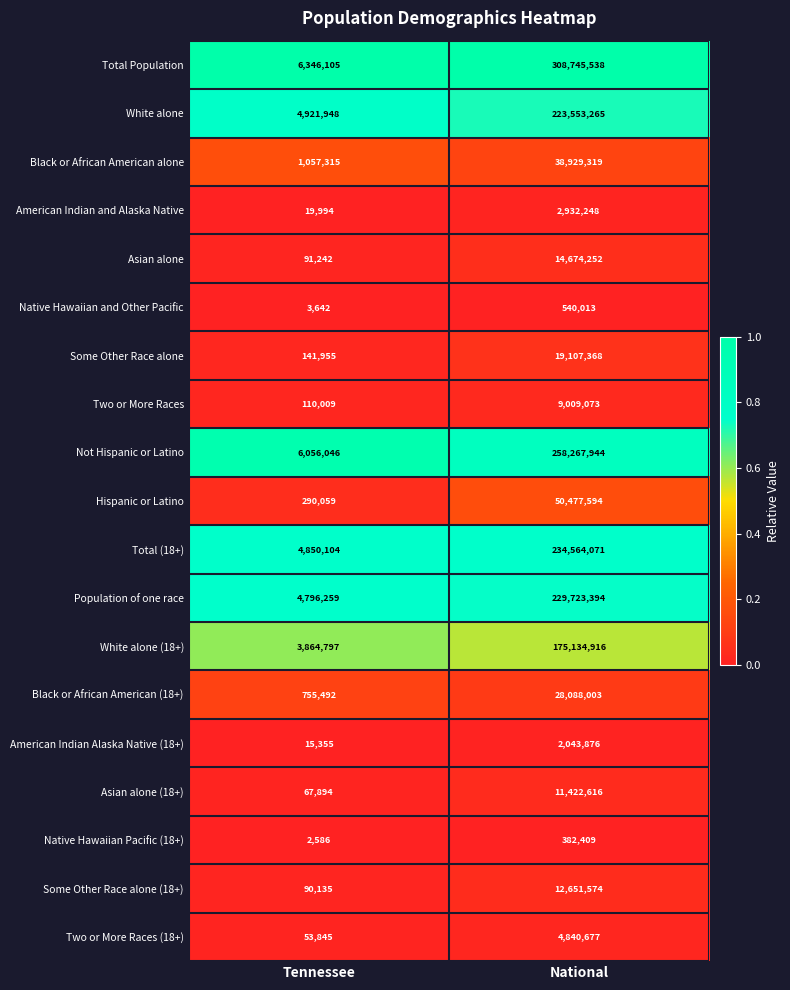

What is the sum of all Some Other Race alone values?

19249323